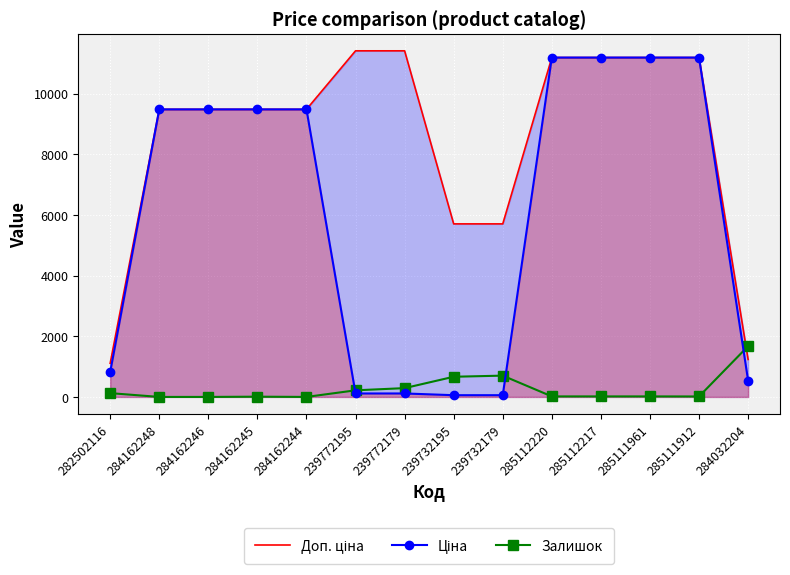

Which series changed the most between 285112220 and 285111912?

Залишок